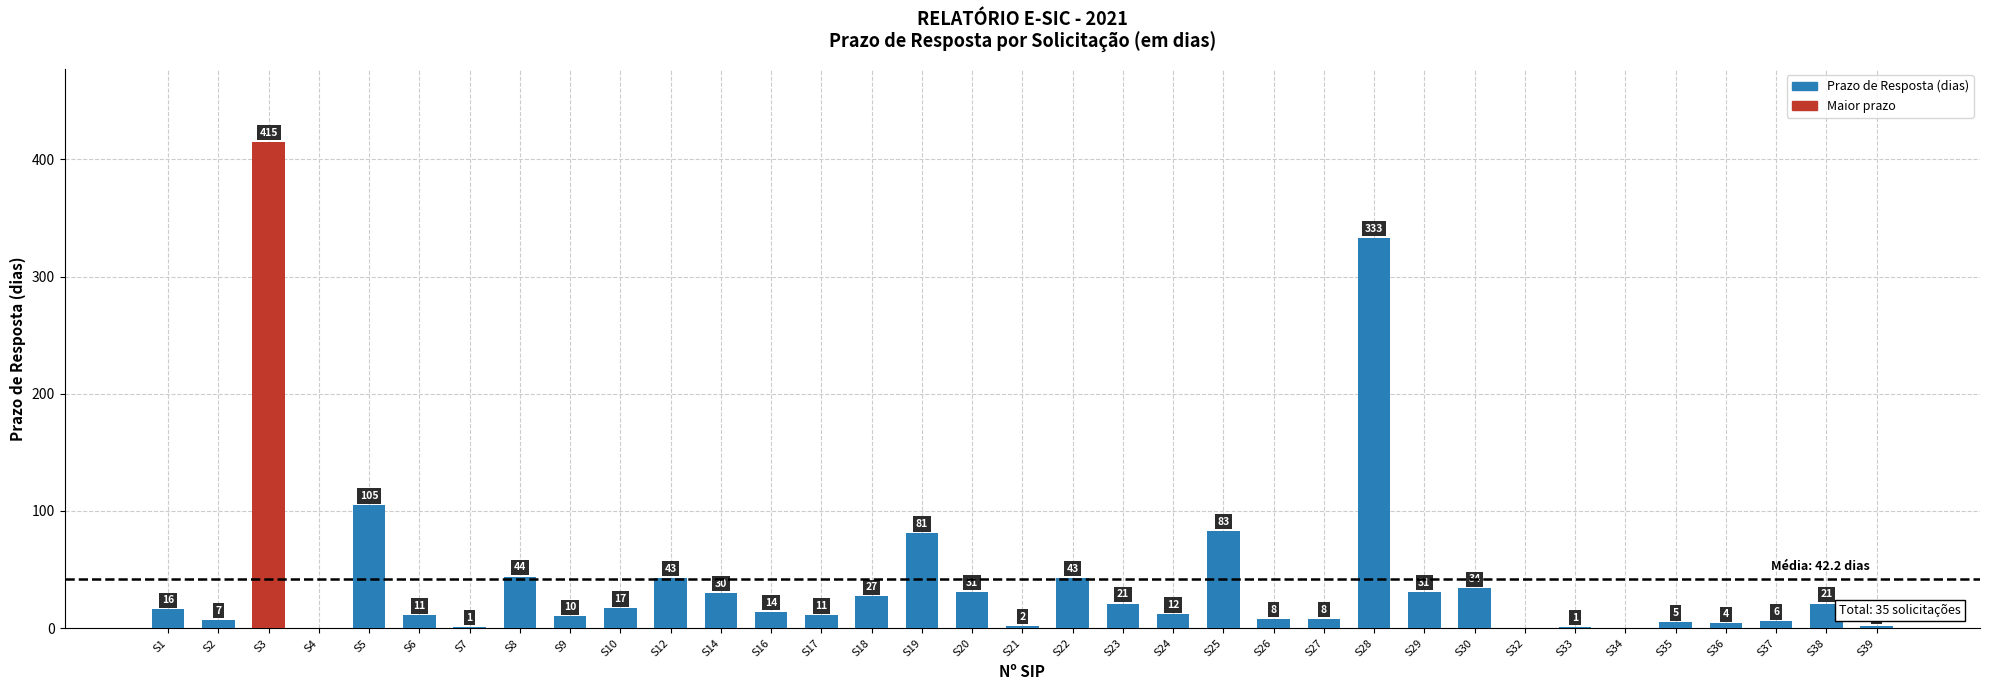

Where does the data first go above 14?

S1